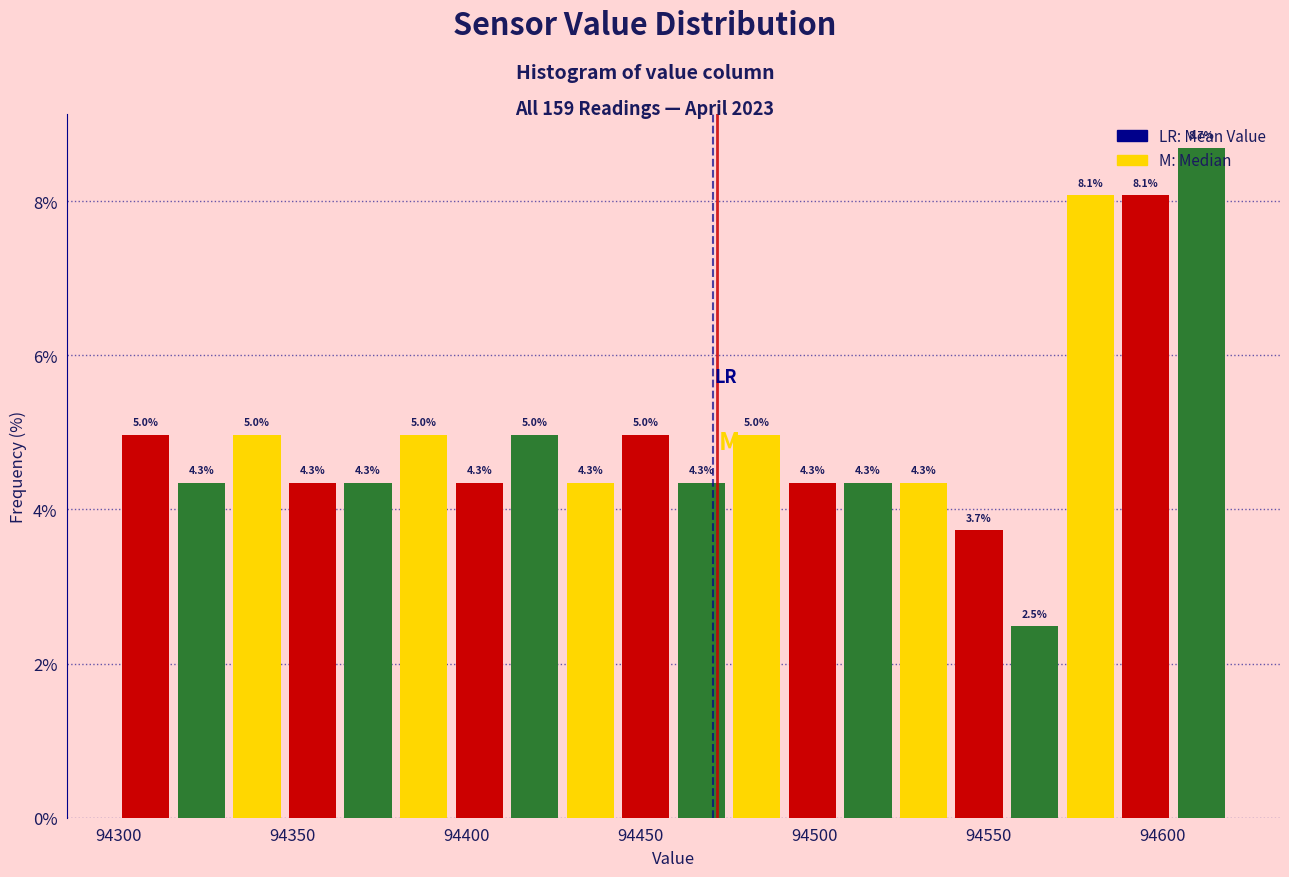

Read against the x-axis, roughly where is the centre of the tallest bar?

94610